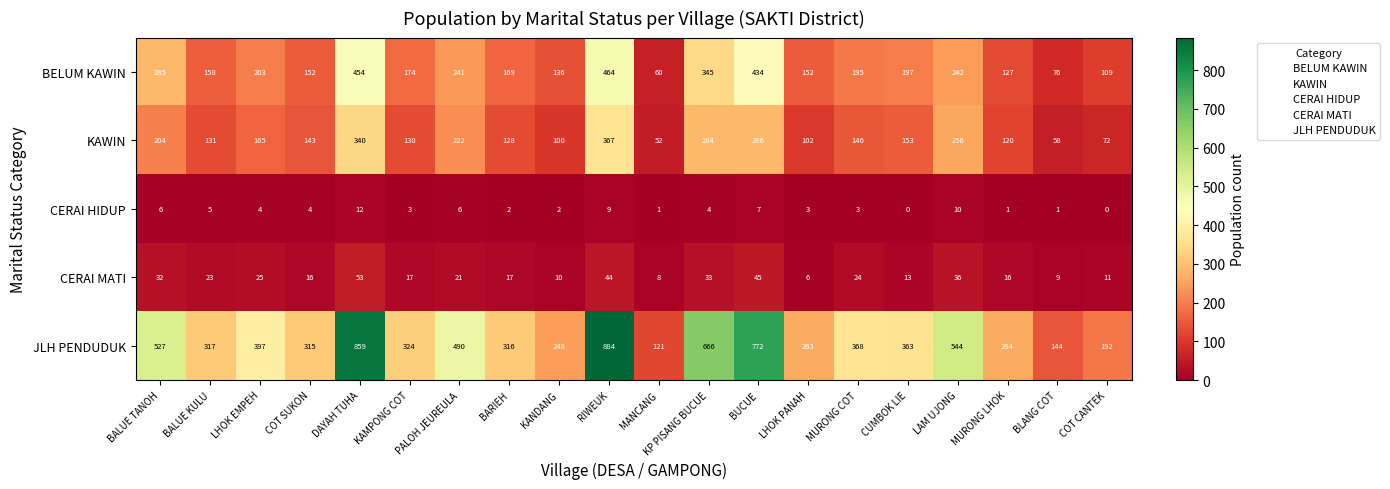

The KAWIN series shows 453 at DAYAH TUHA. True or false?

False